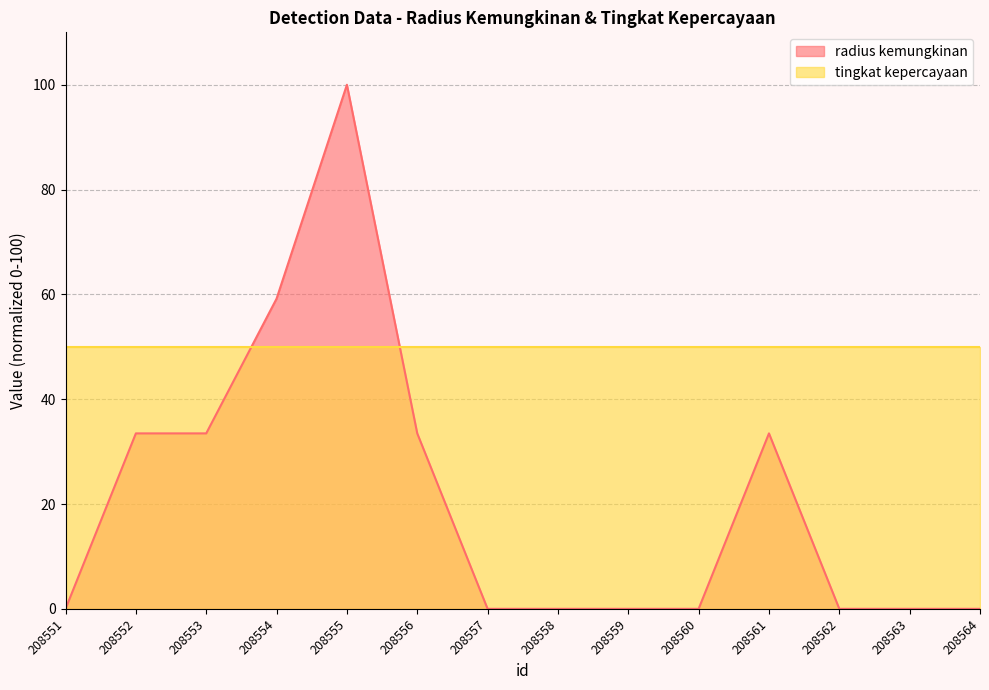

Which category has the highest value across all series?

208555